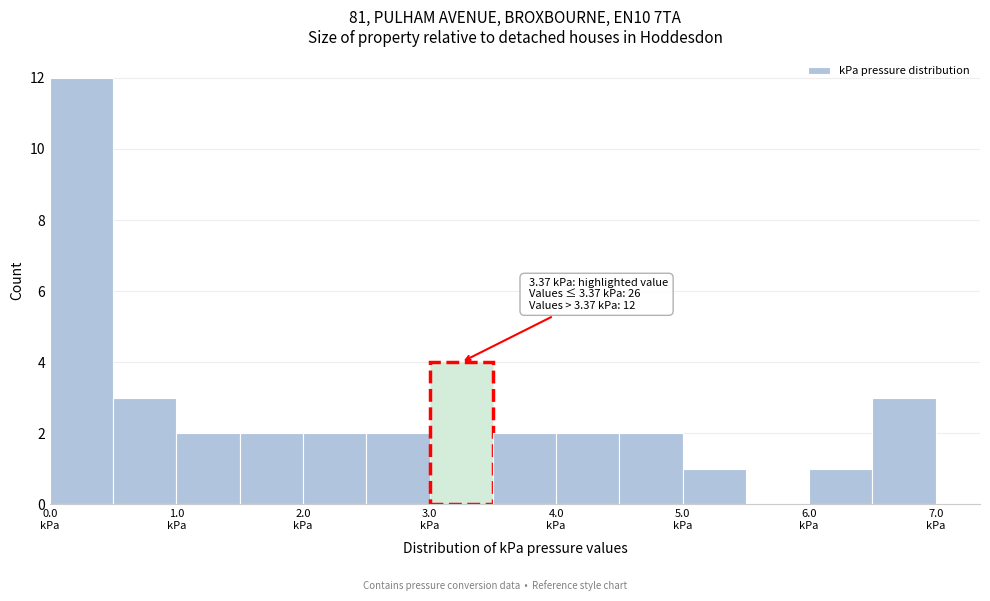

Over which range of the x-axis is the bar tallest?

0.0 to 0.5